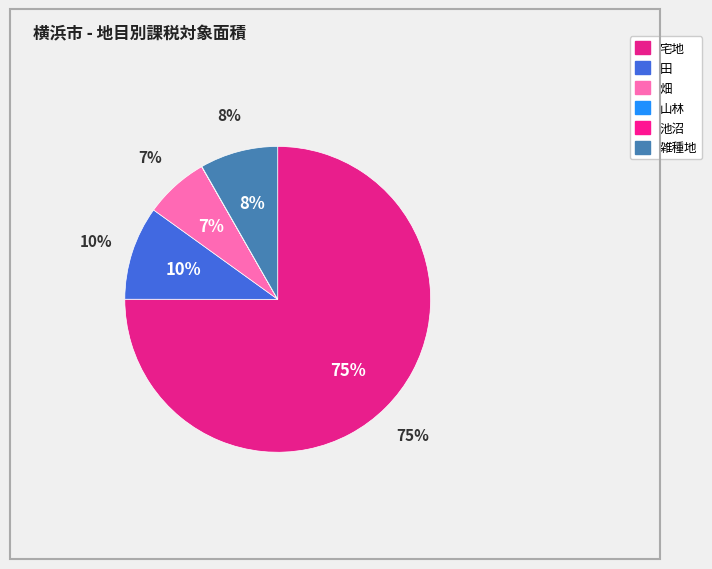

Is it true that 宅地 is 87% of the pie?

False